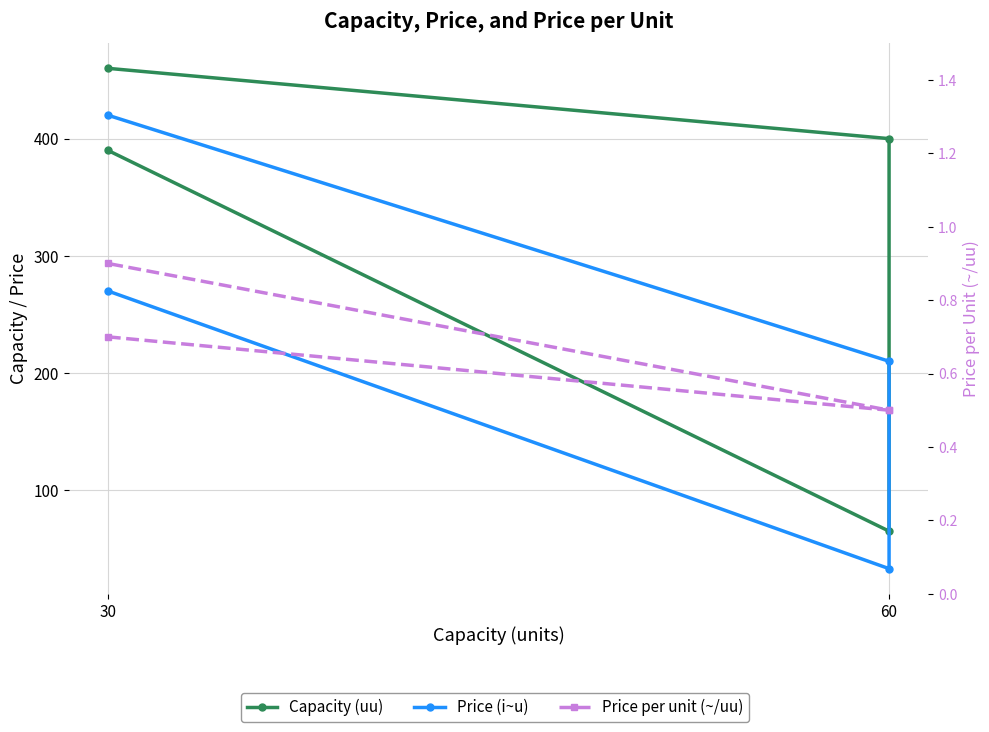

Which series has the largest range (max minus min)?

Capacity (uu)